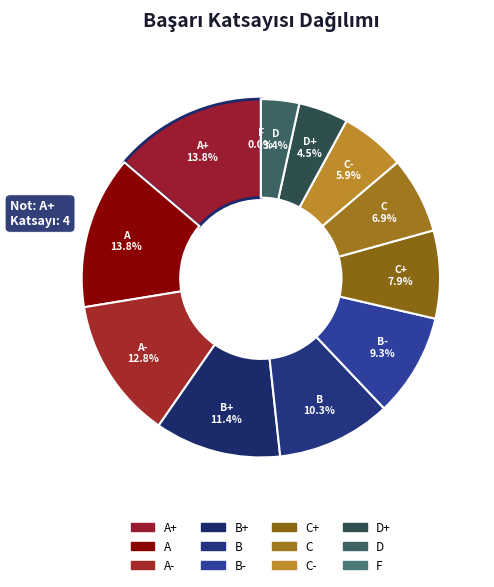

What is the largest slice in the pie chart?

A+